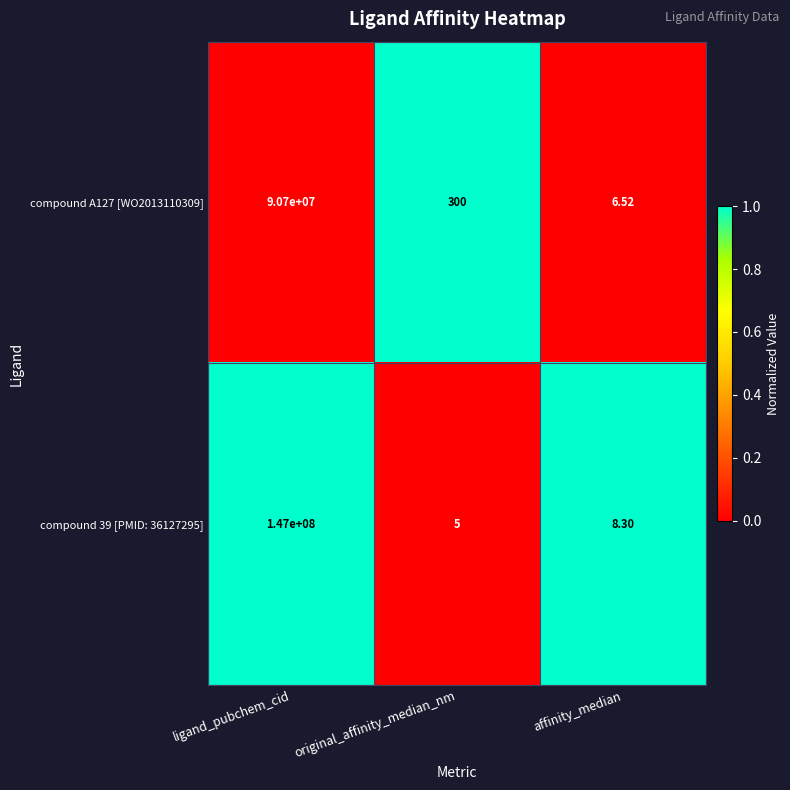

At which category is the sum across all series the highest?

ligand_pubchem_cid